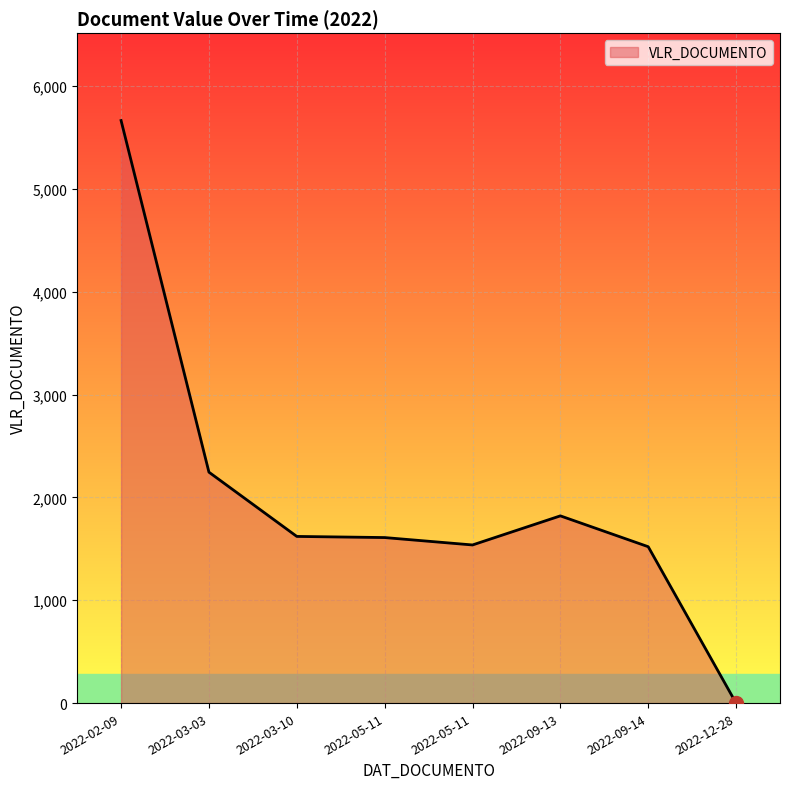

What is the approximate value at 2022-05-11, to the nearest 50?

1600